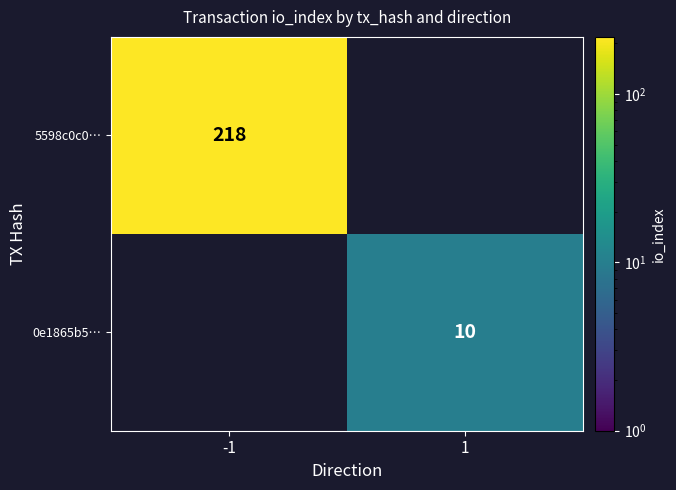

At which category does the chart reach its minimum across all series?

1